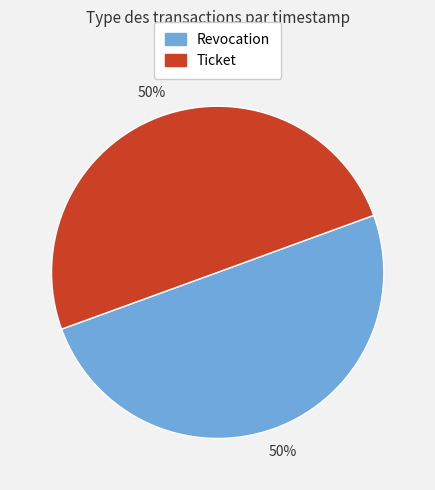

True or false: Revocation accounts for 50% of the total.

True